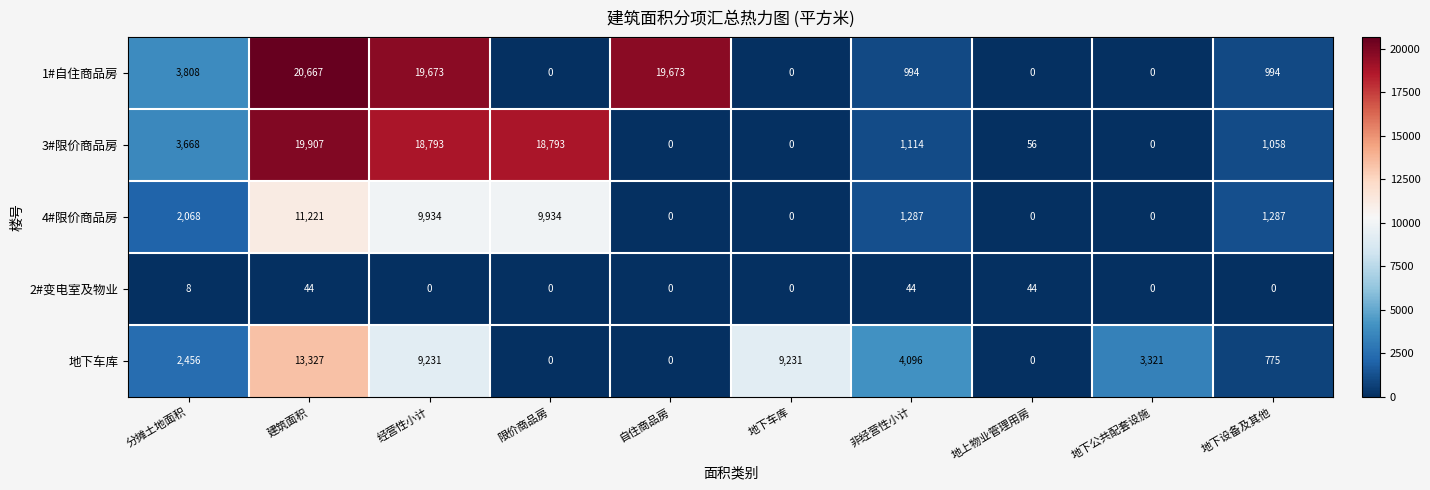

Which category has the highest value in the 3#限价商品房 series?

建筑面积